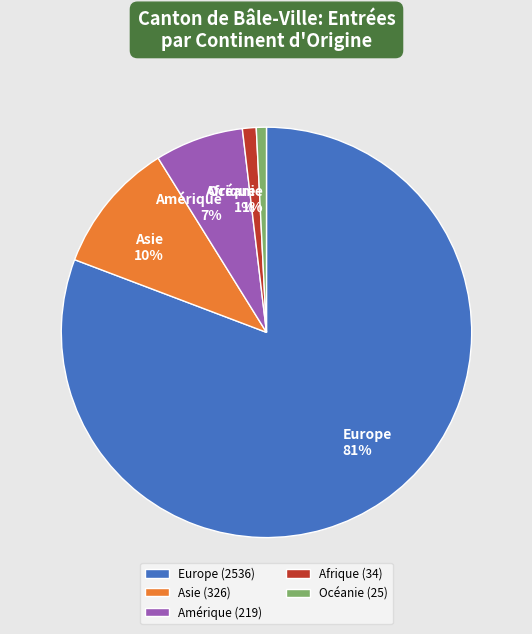

To the nearest percent, what percentage of the pie is Océanie?

1%